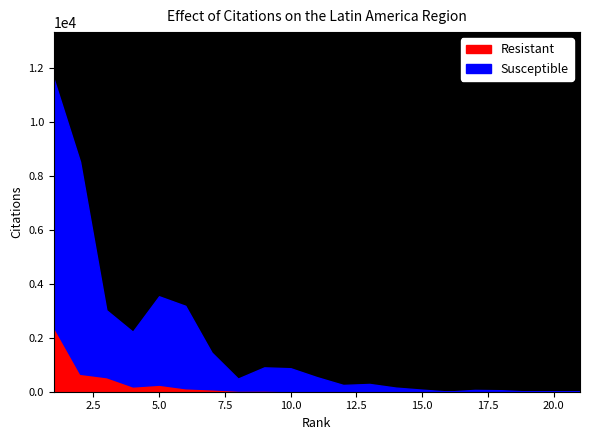

Is the value of Susceptible at 17 greater than the value of Resistant at 16?

Yes